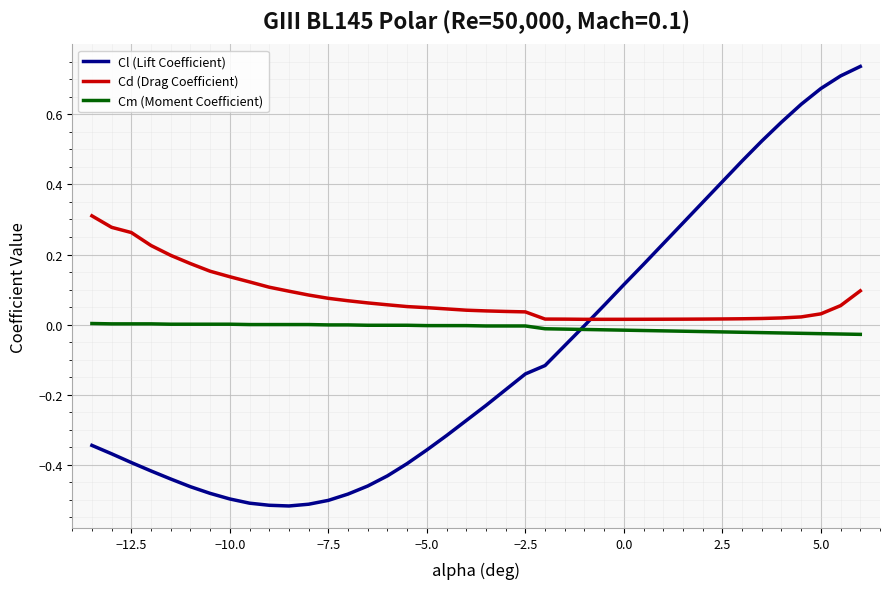

True or false: Cd (Drag Coefficient) and Cm (Moment Coefficient) intersect in this chart.

False